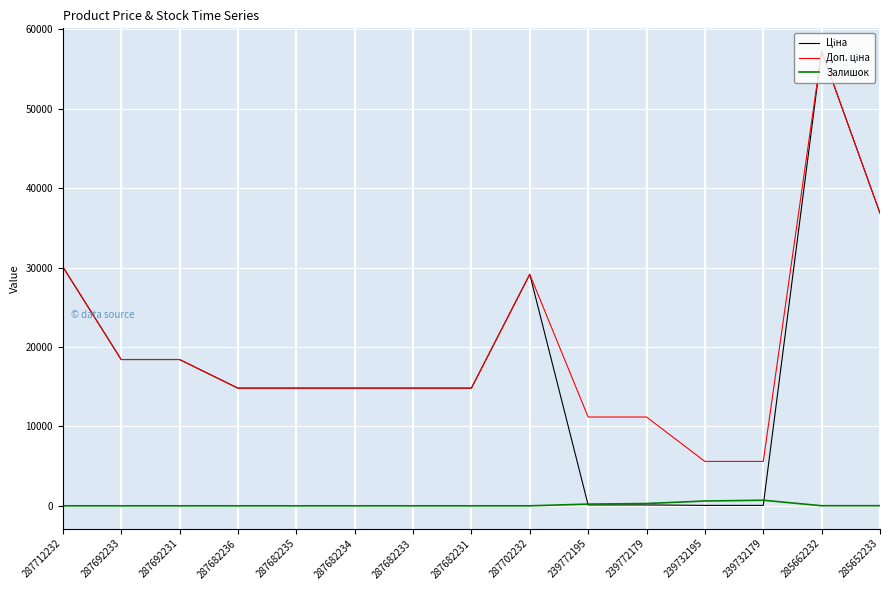

How many lines are shown in the chart?

3